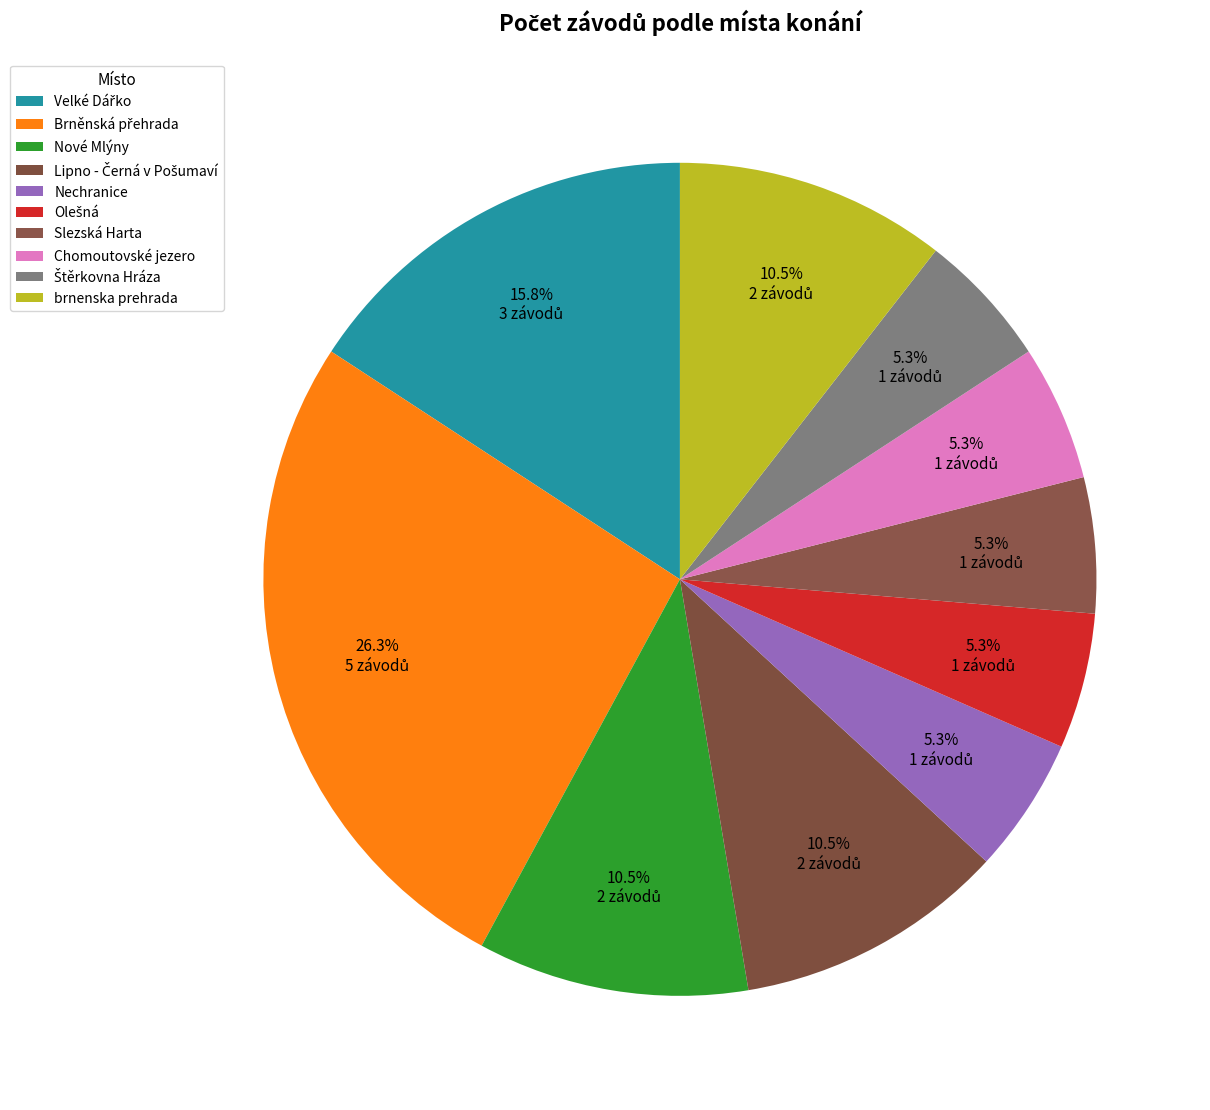

How many segments does this pie chart have?

10